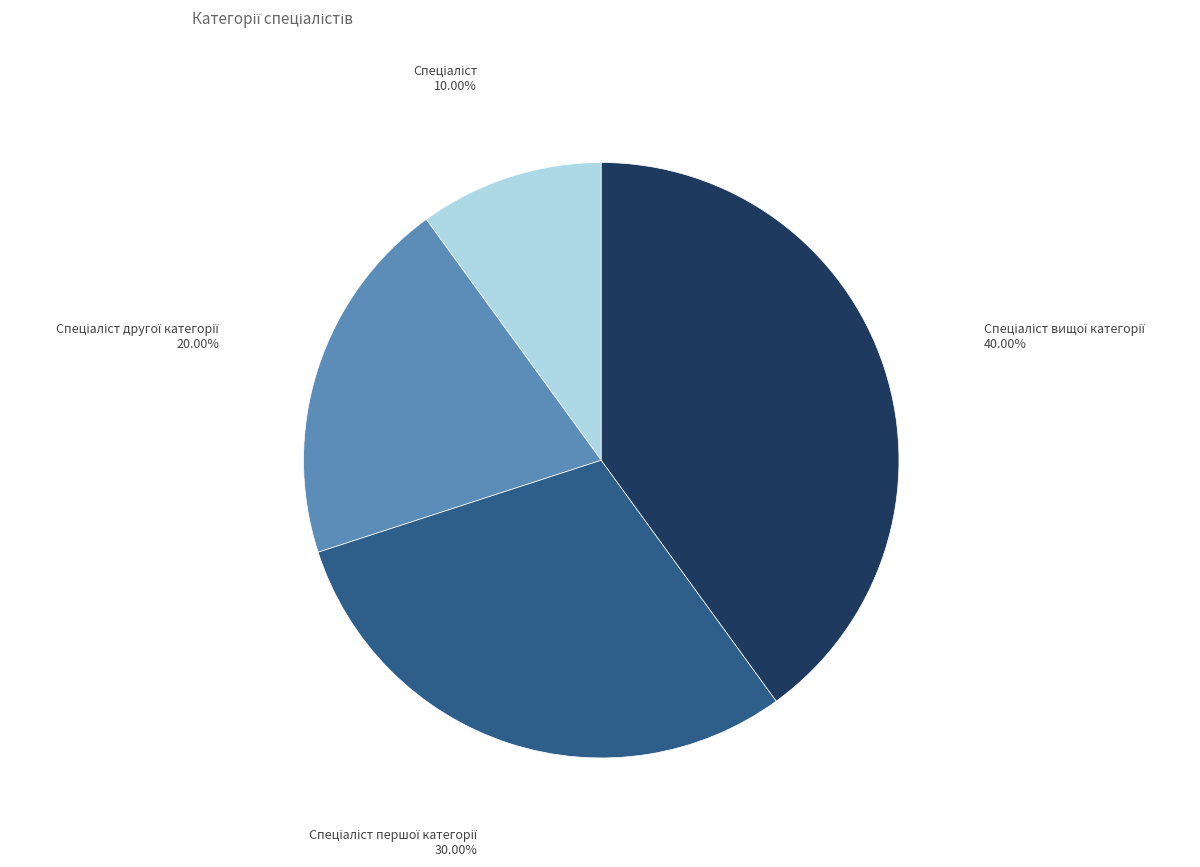

To the nearest percent, what is the difference between the largest and smallest slice percentages?

30%